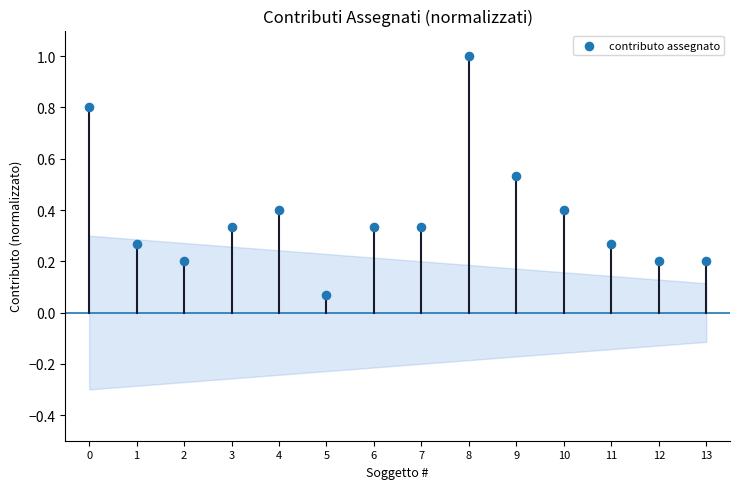

How many data points are displayed?

14